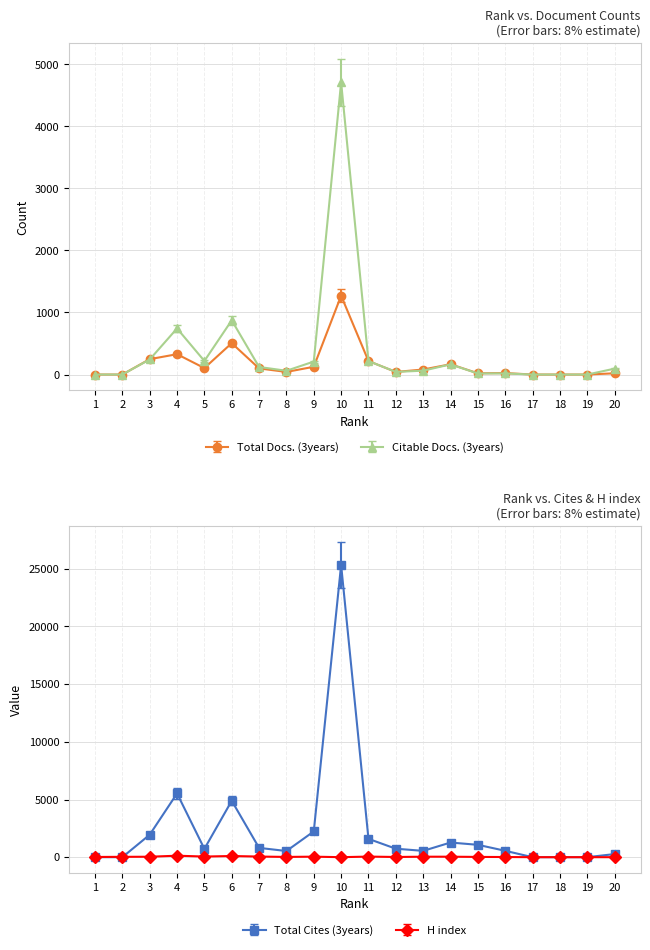

True or false: Citable Docs. (3years) has more than 2 interior local peaks.

True